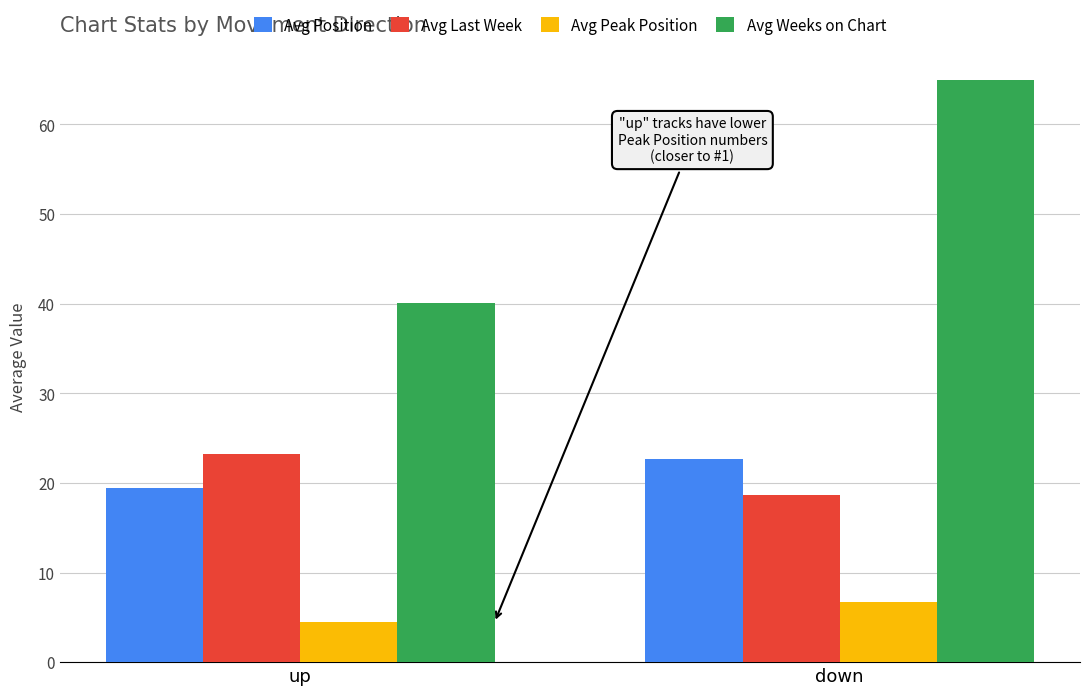

Is it true that Avg Position equals 14.7 at down?

False